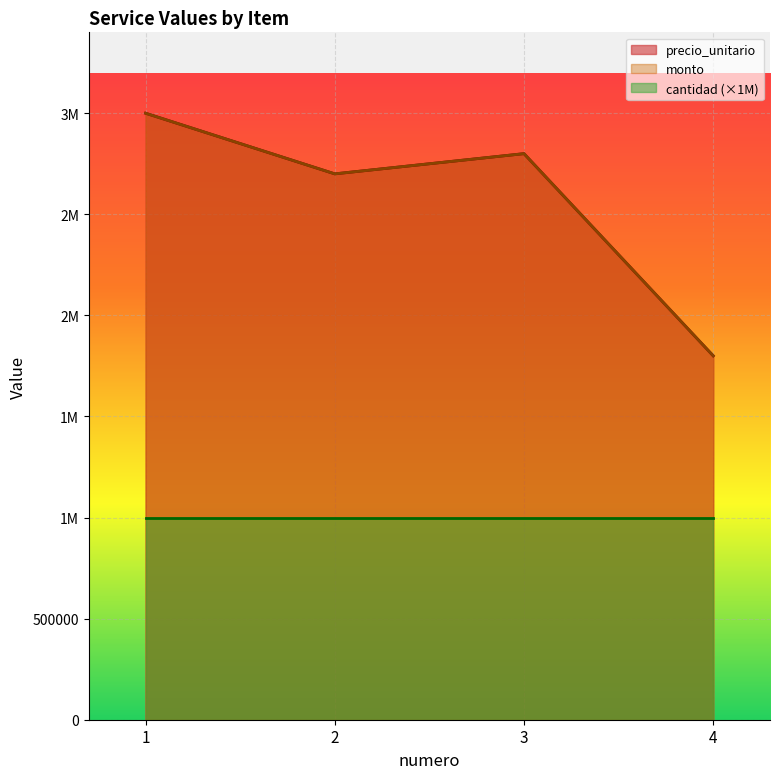

At how many categories does at least one series exceed 2643929?

3